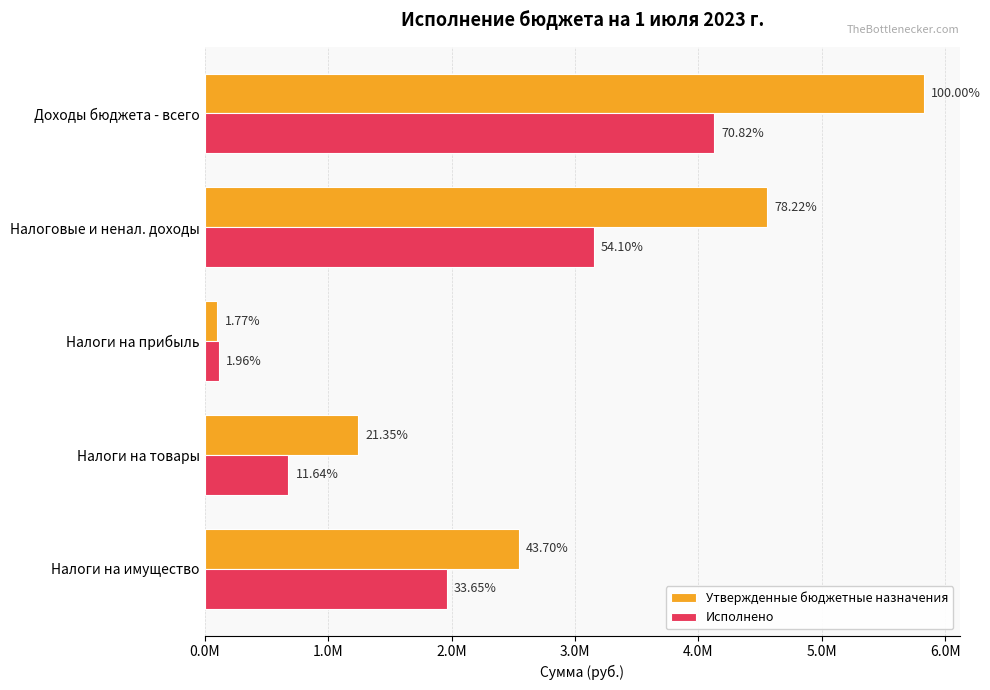

What are all the series names shown in the legend?

Утвержденные бюджетные назначения, Исполнено